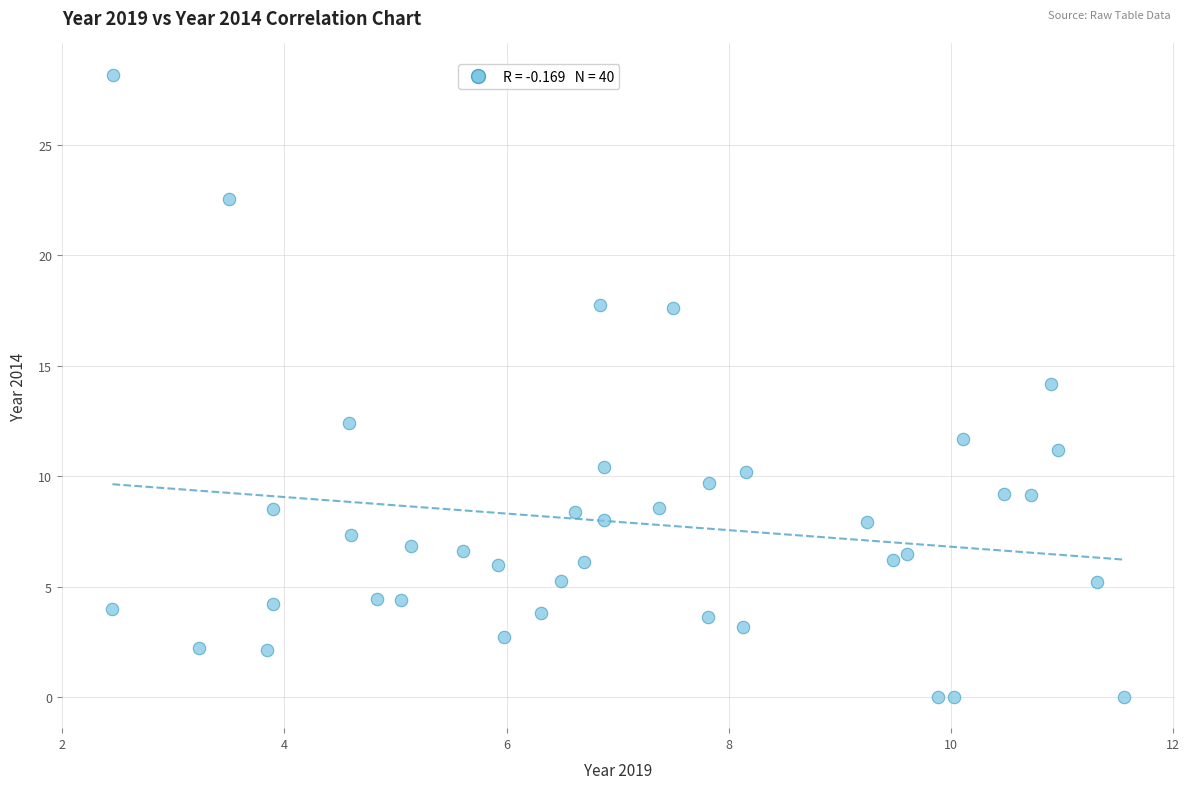

What is the range of Y values (max minus min)?

28.2